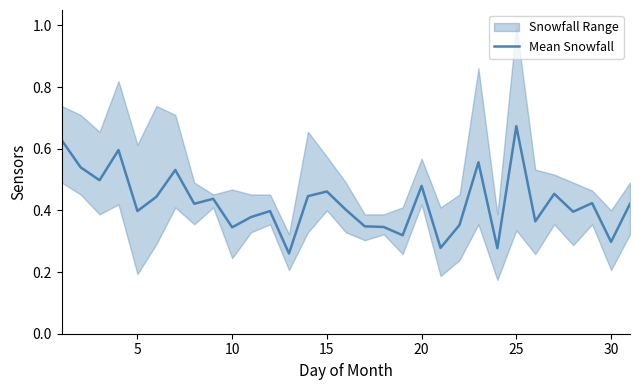

At which label does Mean Snowfall reach its peak?

25